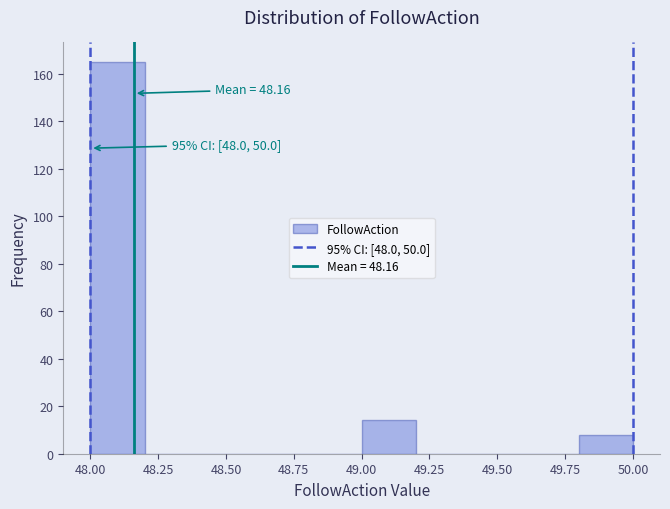

Over which range of the x-axis is the bar tallest?

48.0 to 48.2